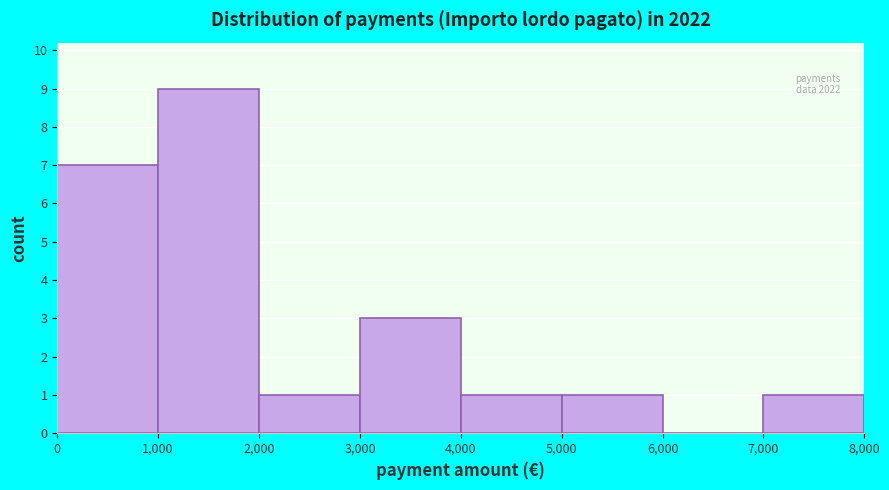

Over which range of the x-axis is the bar tallest?

1,000 to 2,000